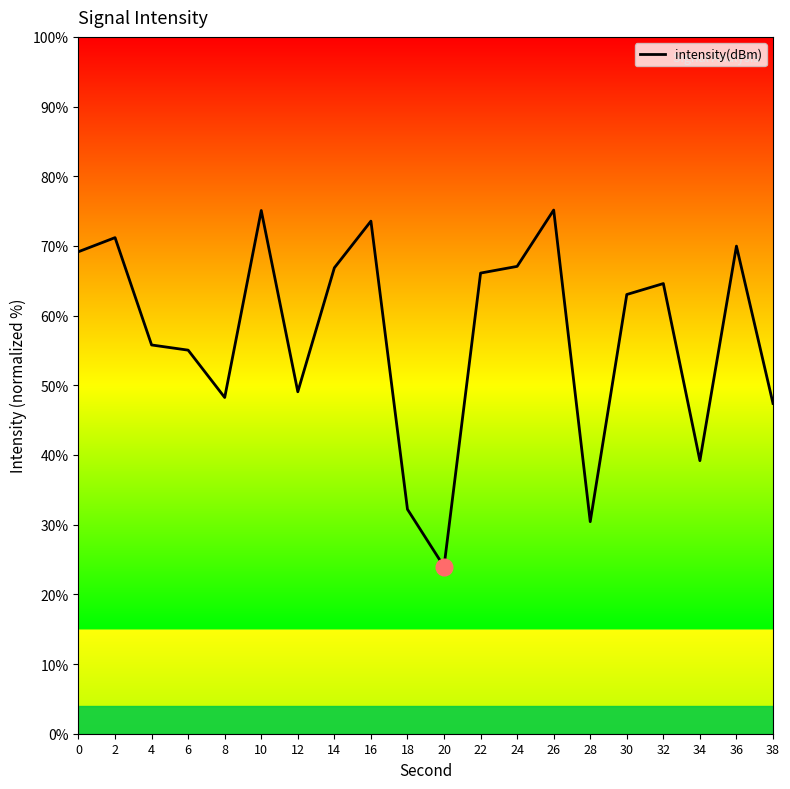

Count the number of categories in the chart.

20